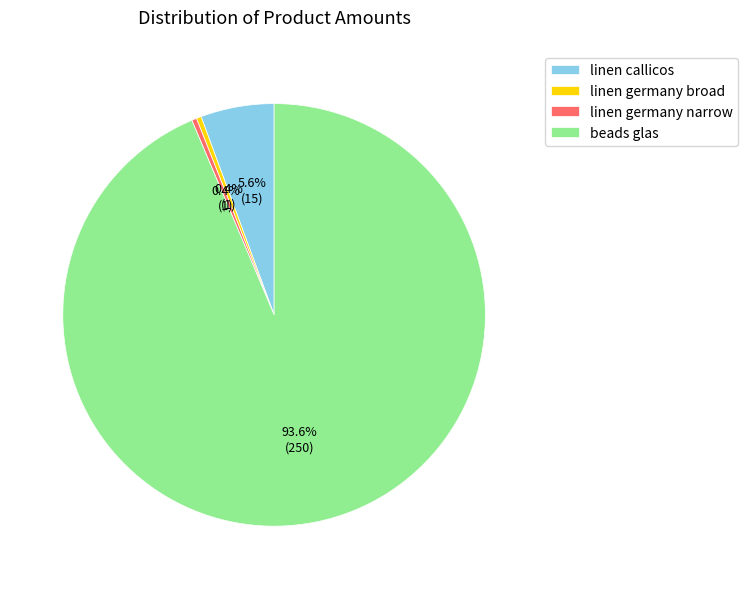

To the nearest percent, what is the difference between the largest and smallest slice percentages?

93%